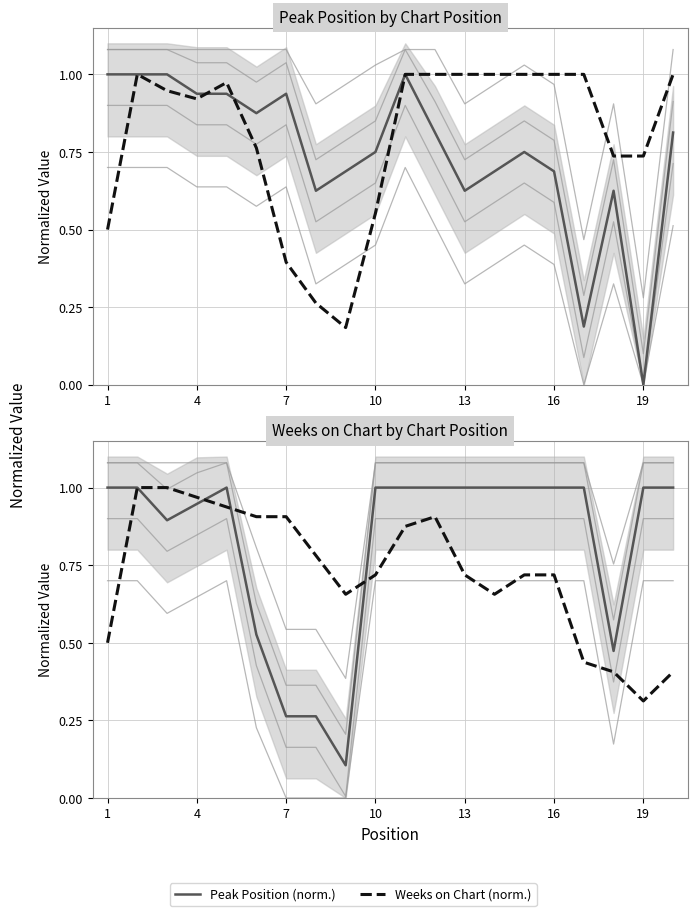

True or false: Peak Position (norm.) has a value of 1.0 at 13.

True